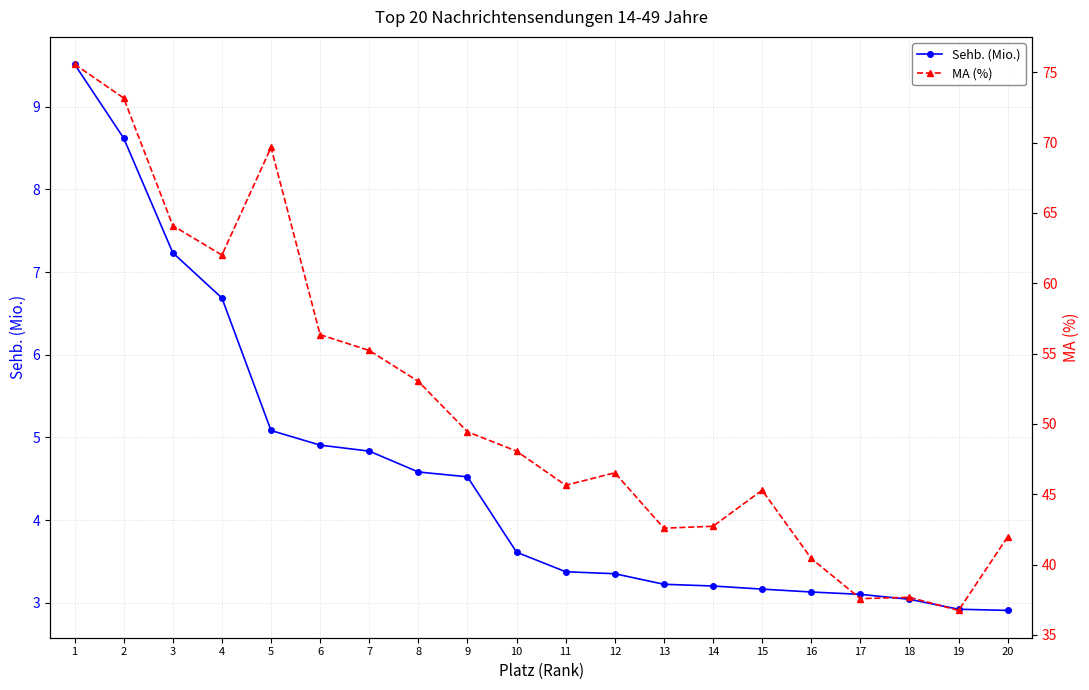

What is the difference between the MA (%) values at 12 and 11?

0.9